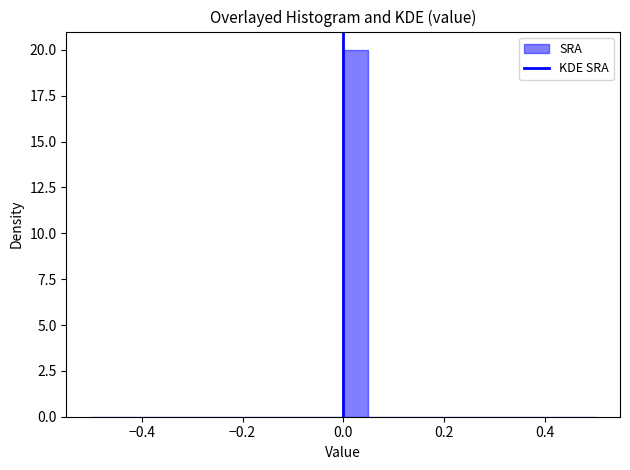

Read against the x-axis, roughly where is the centre of the tallest bar?

0.02